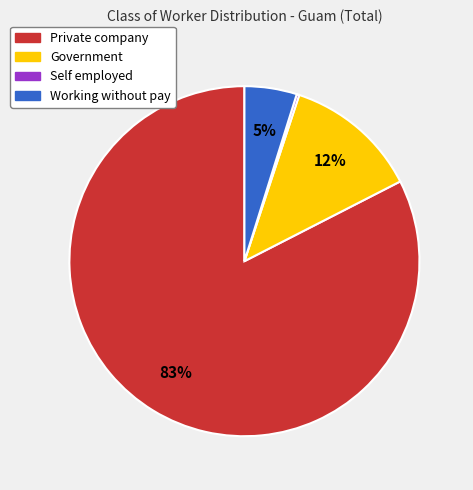

Which category has the biggest portion of the pie?

Private company